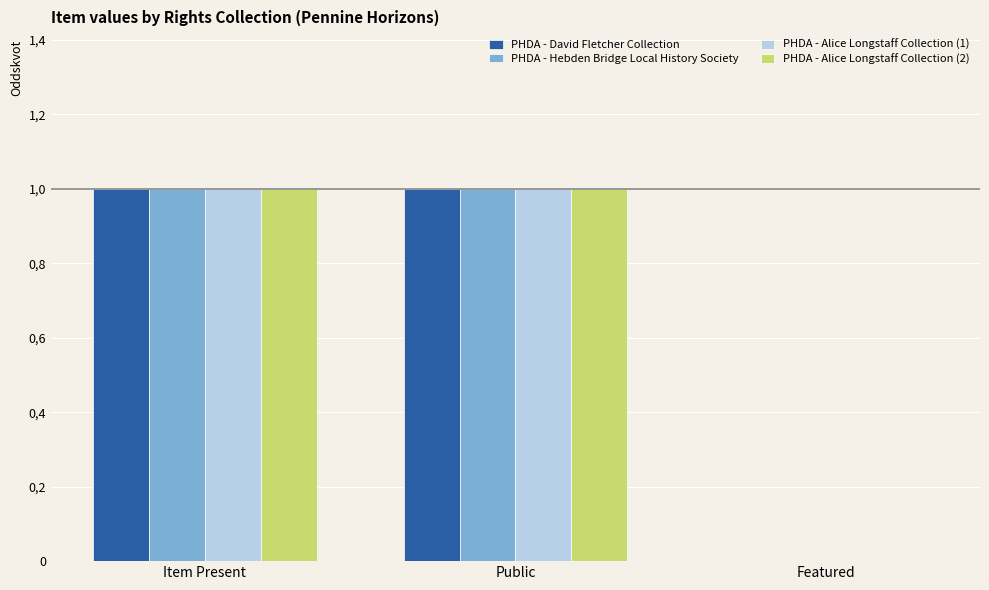

At which label is PHDA - Hebden Bridge Local History Society closest to 0?

Featured